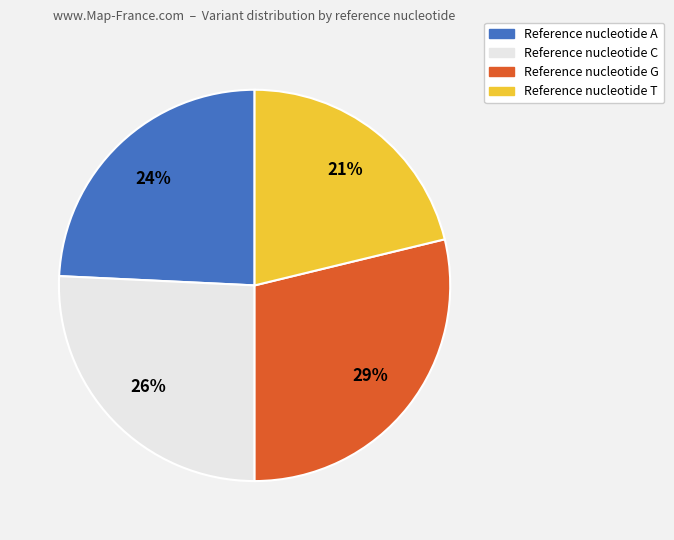

To the nearest percent, what is the difference between the largest and smallest slice percentages?

8%